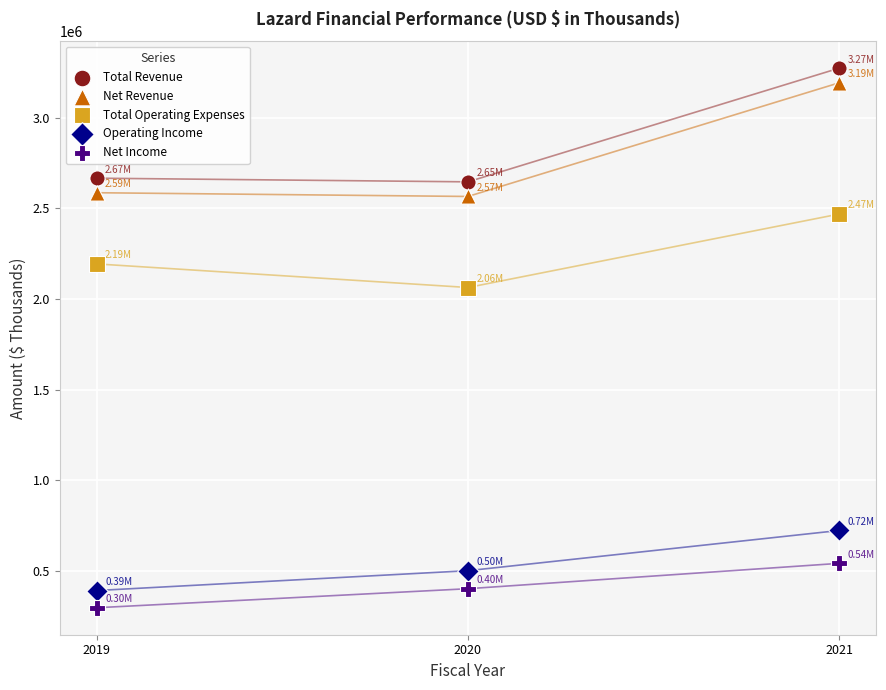

Across all data points, what is the range of Y values (max minus min)?

2976100